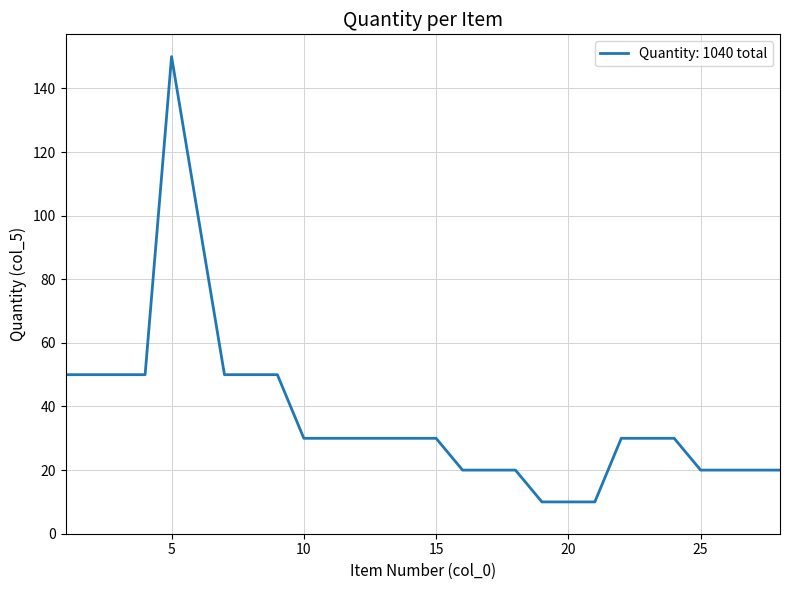

What is the minimum value shown in the chart?

10